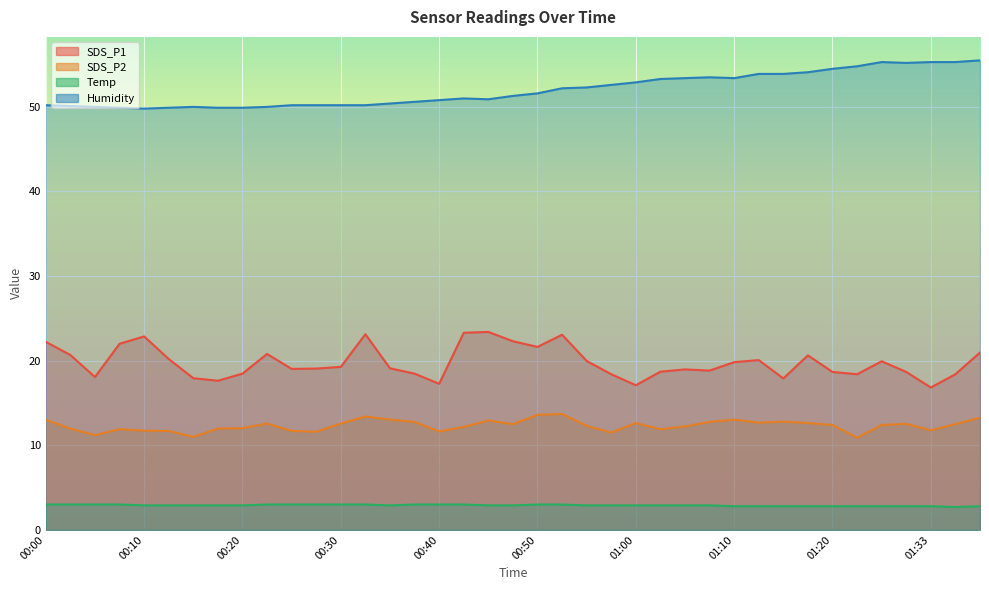

Reading right to left, extract all data points from this chart.

SDS_P1: 21.0	18.4	16.8	18.7	19.9	18.4	18.7	20.6	17.9	20.1	19.8	18.8	19.0	18.7	17.1	18.4	20.0	23.1	21.6	22.3	23.4	23.3	17.3	18.5	19.1	23.1	19.3	19.1	19.0	20.8	18.5	17.6	17.9	20.2	22.9	22.0	18.1	20.7	22.2
SDS_P2: 13.3	12.5	11.8	12.5	12.4	10.9	12.4	12.6	12.8	12.7	13.0	12.8	12.2	11.9	12.6	11.5	12.3	13.7	13.6	12.5	12.9	12.2	11.6	12.8	13.0	13.4	12.6	11.6	11.7	12.6	12.0	12.0	11.0	11.7	11.7	11.9	11.2	12.0	13.0
Temp: 2.8	2.7	2.8	2.8	2.8	2.8	2.8	2.8	2.8	2.8	2.8	2.9	2.9	2.9	2.9	2.9	2.9	3.0	3.0	2.9	2.9	3.0	3.0	3.0	2.9	3.0	3.0	3.0	3.0	3.0	2.9	2.9	2.9	2.9	2.9	3.0	3.0	3.0	3.0
Humidity: 55.5	55.3	55.3	55.2	55.3	54.8	54.5	54.1	53.9	53.9	53.4	53.5	53.4	53.3	52.9	52.6	52.3	52.2	51.6	51.3	50.9	51.0	50.8	50.6	50.4	50.2	50.2	50.2	50.2	50.0	49.9	49.9	50.0	49.9	49.8	49.9	50.0	50.1	50.2